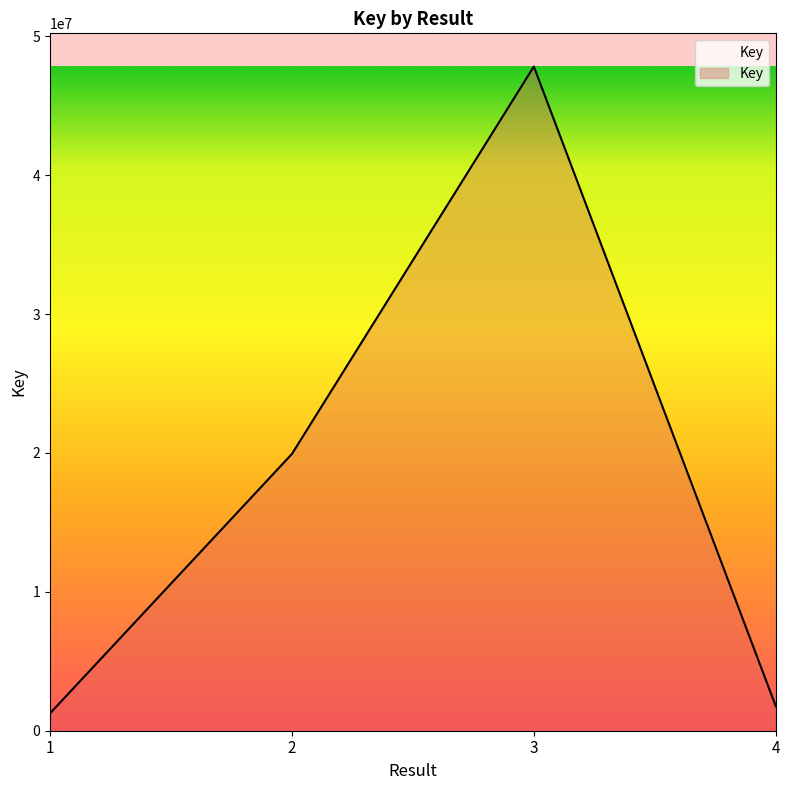

Rank the categories by value from highest to lowest.

3, 2, 4, 1